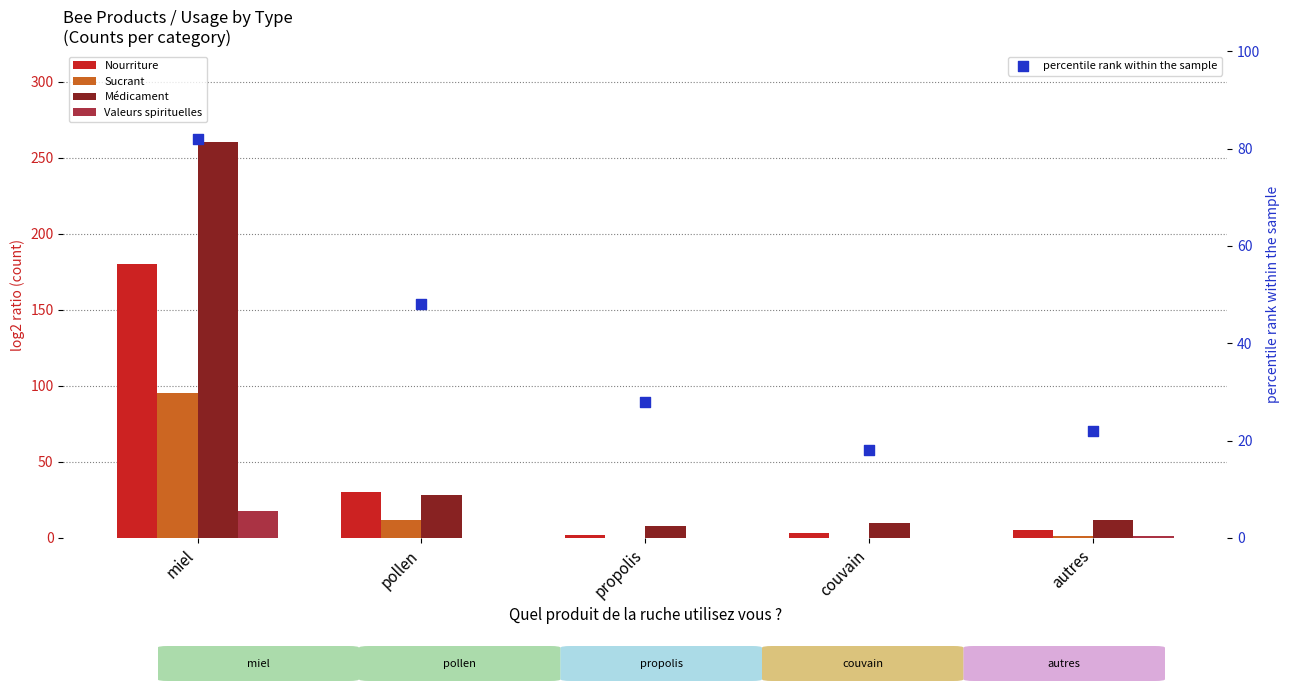

Which series contains the highest Y value?

Médicament